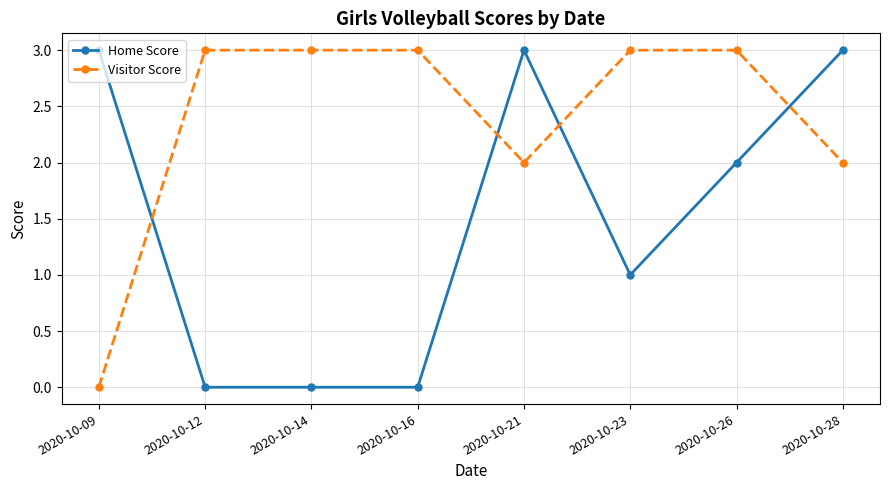

Between 2020-10-09 and 2020-10-28, which series saw the biggest shift?

Visitor Score